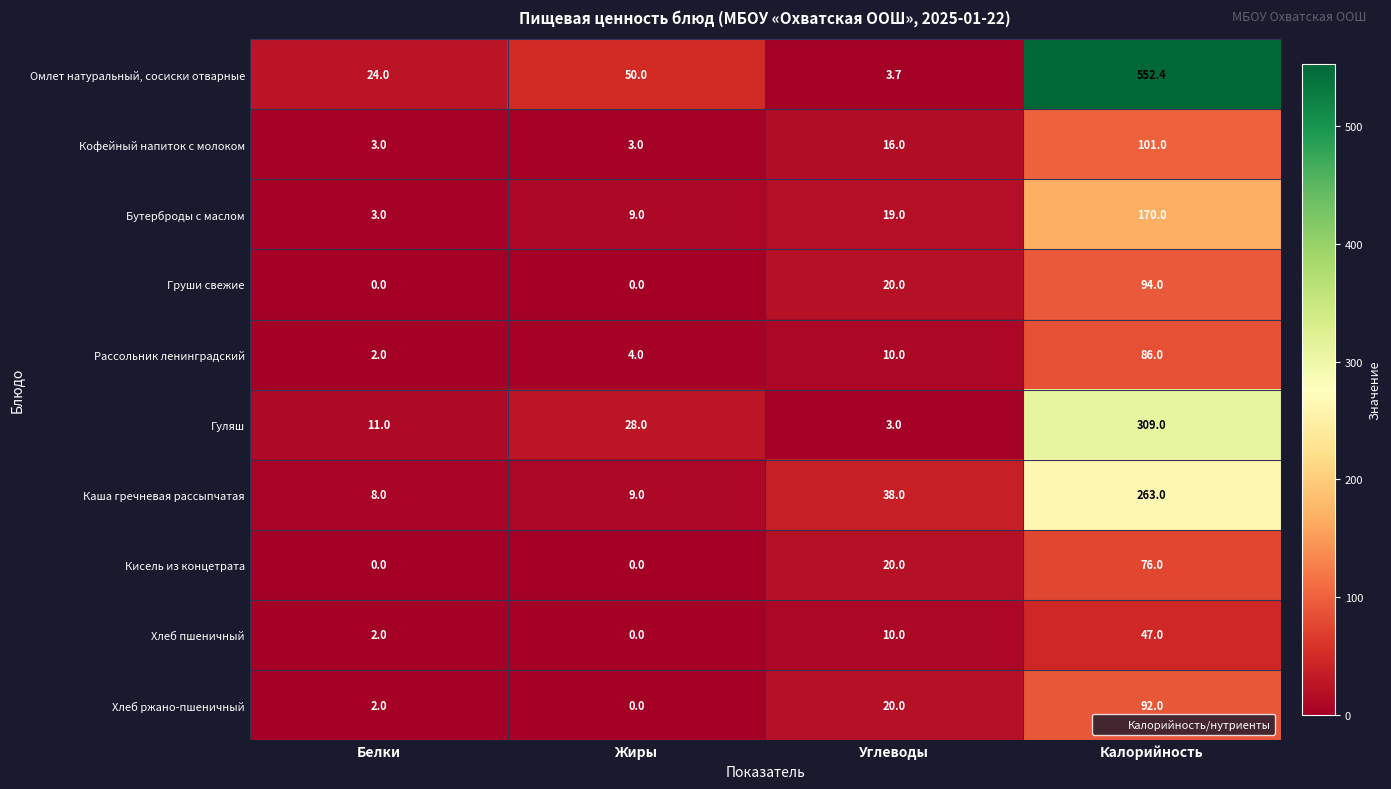

What is the sum of all Хлеб пшеничный values?

59.0